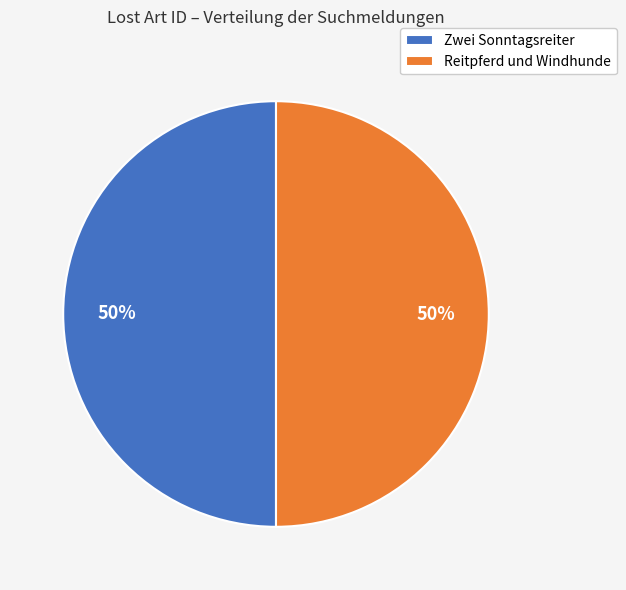

To the nearest percent, what is the combined percentage of Reitpferd und Windhunde and Zwei Sonntagsreiter?

100%